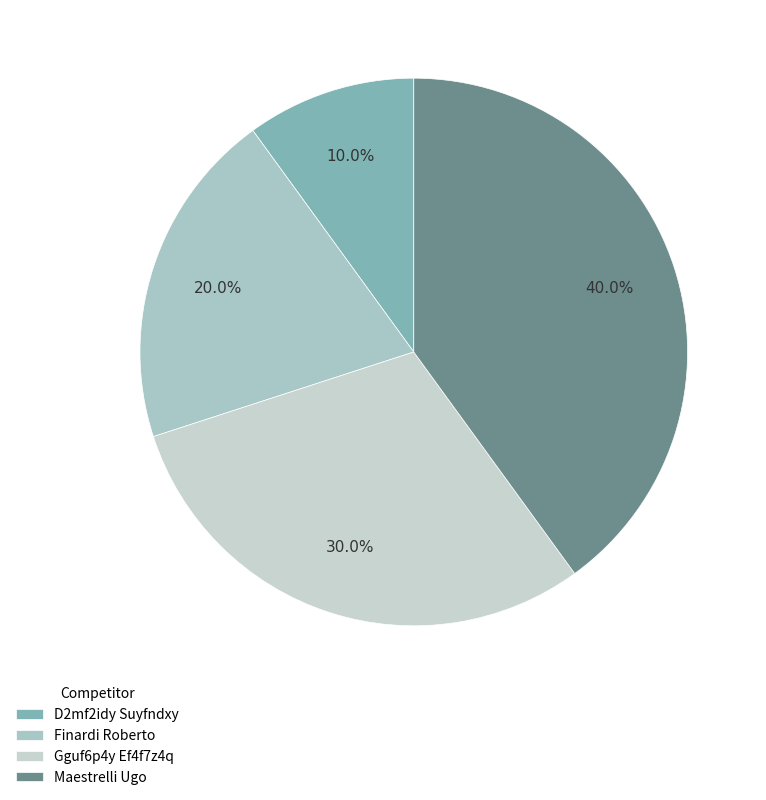

To the nearest percent, what percentage of the pie is Maestrelli Ugo?

40%